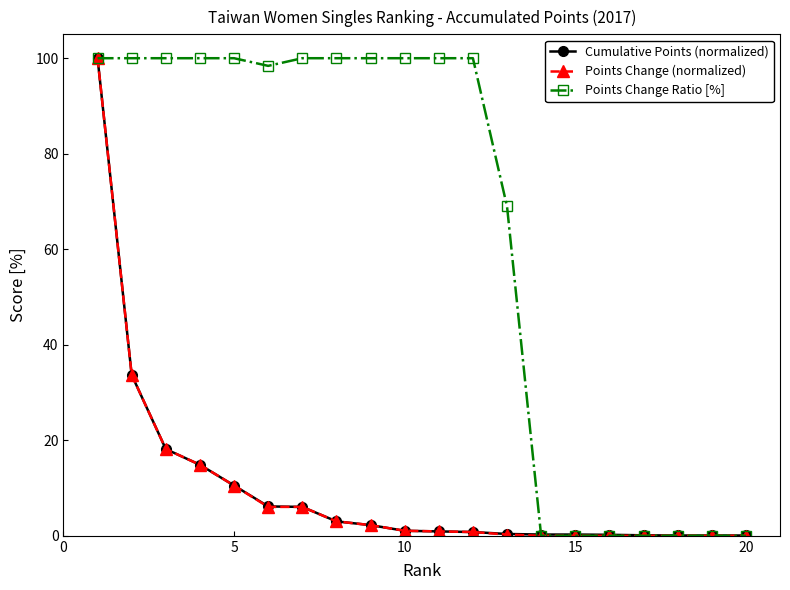

What is the highest value of the Points Change Ratio [%] series?

100.0